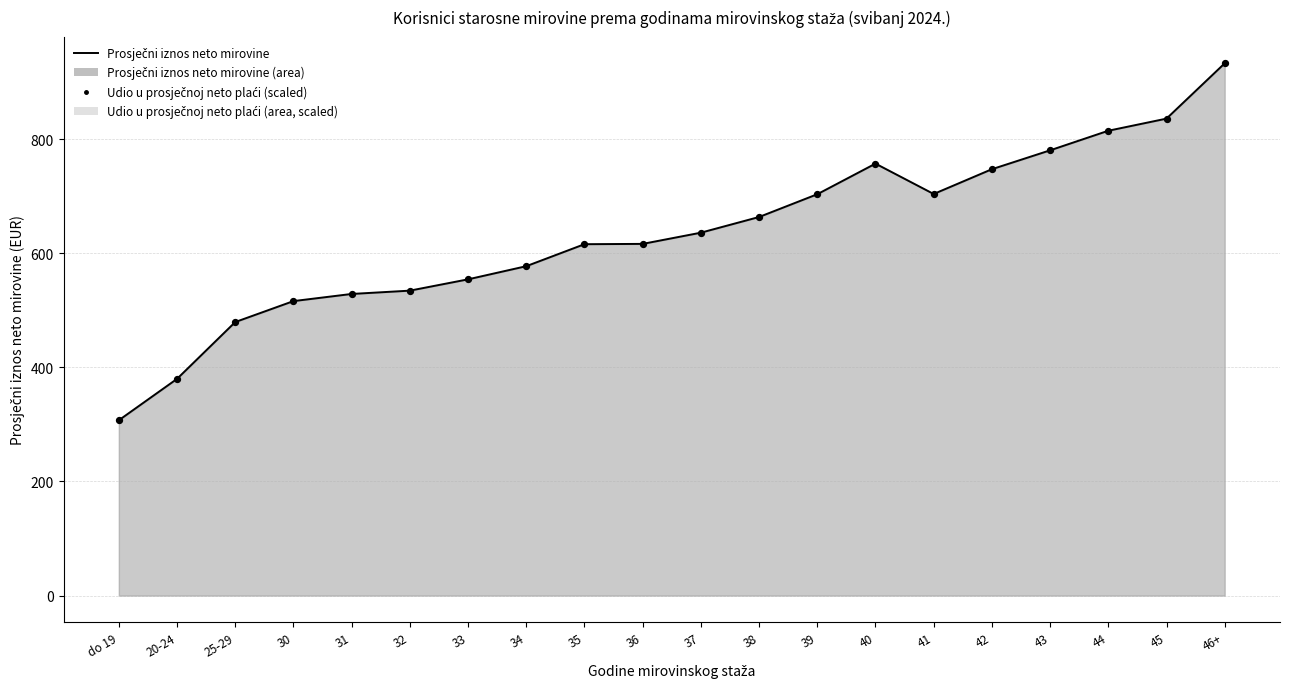

What are all the series names shown in the legend?

Prosječni iznos neto mirovine, Udio u prosječnoj neto plaći (scaled)